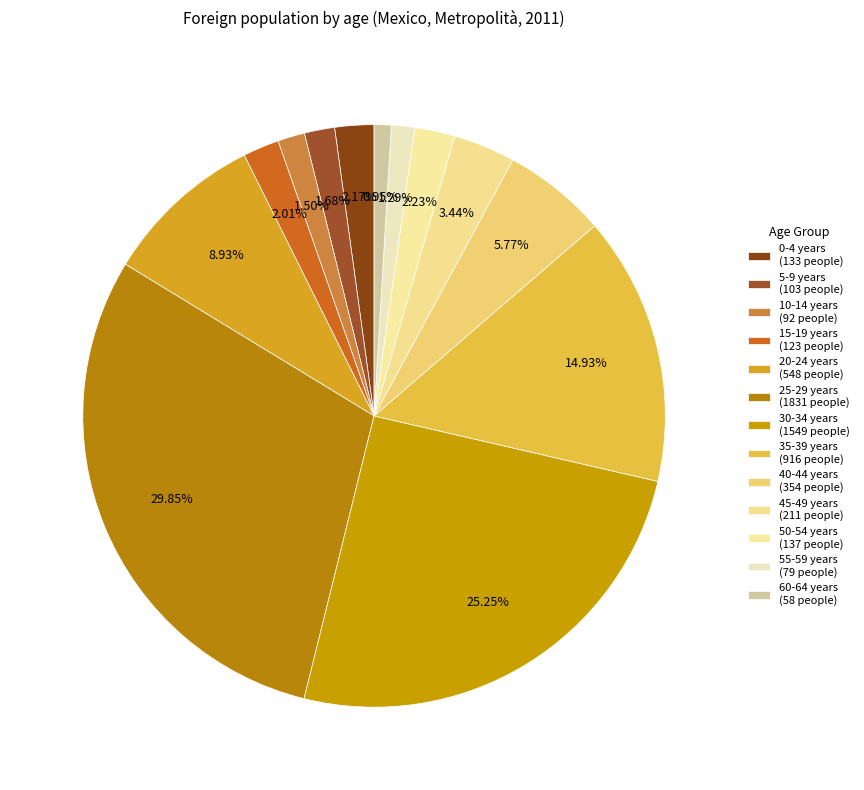

Is it true that 55-59 years is 1% of the pie?

True